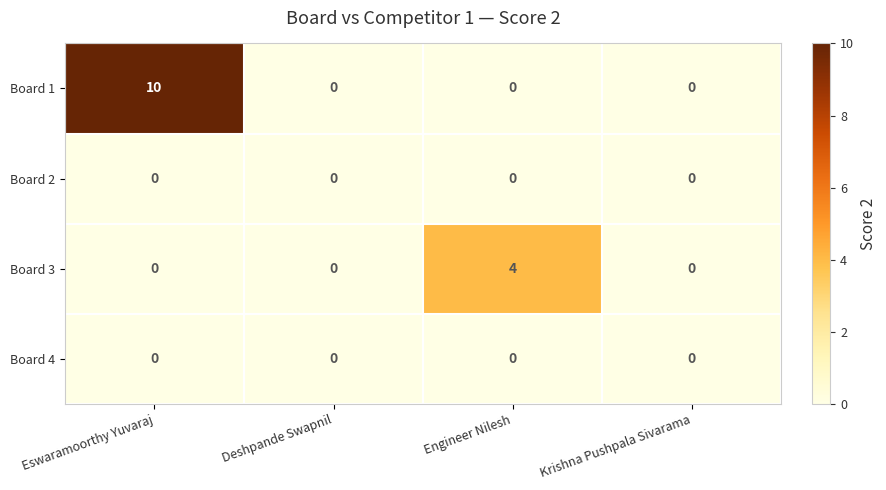

Which series has the widest spread of values?

Board 1